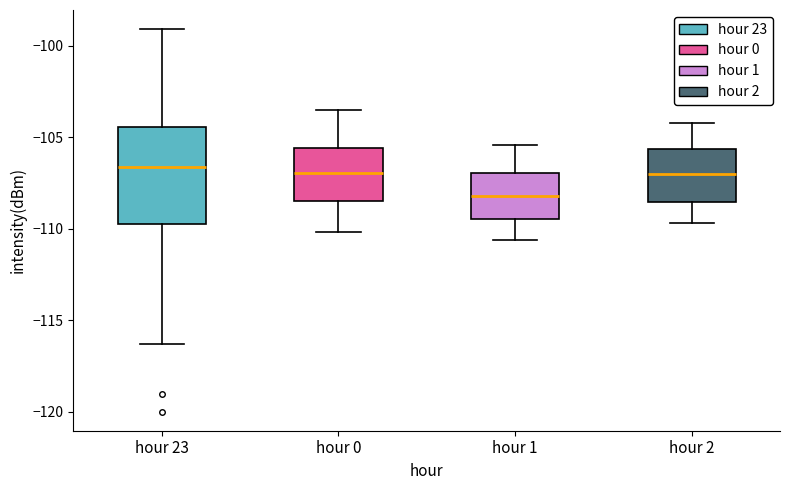

Which box has the lowest median line?

hour 1